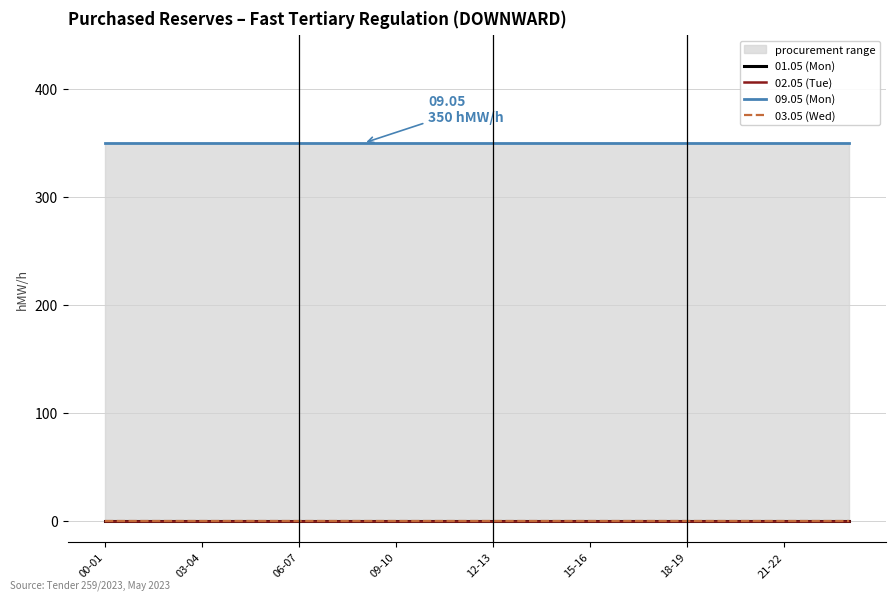

Does the chart have visible grid lines?

Yes